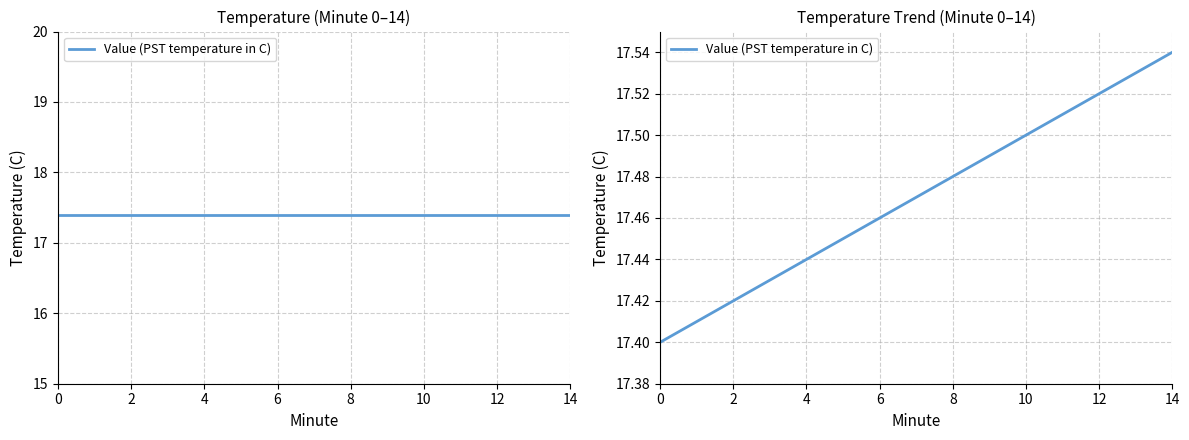

What is the value of the 2nd point from the left?

17.4